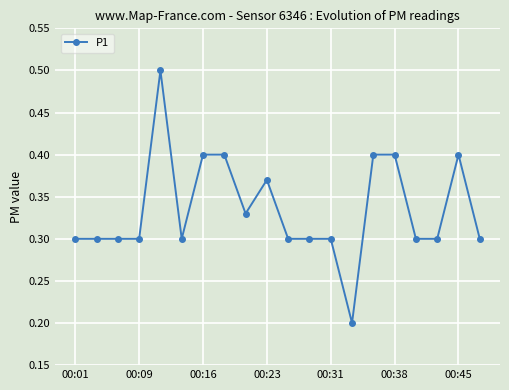

What is the sum of all values?

6.7